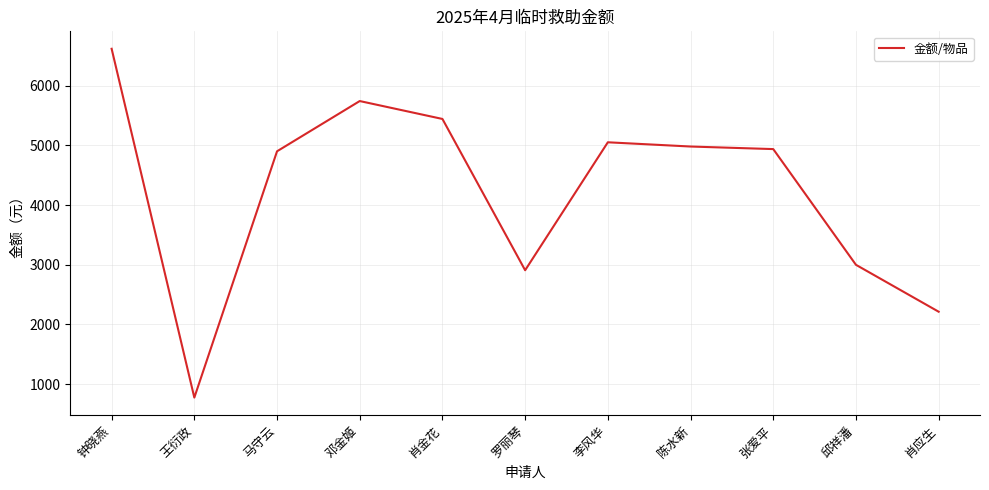

Is it true that the value at 邓金姬 is 9788.7?

False